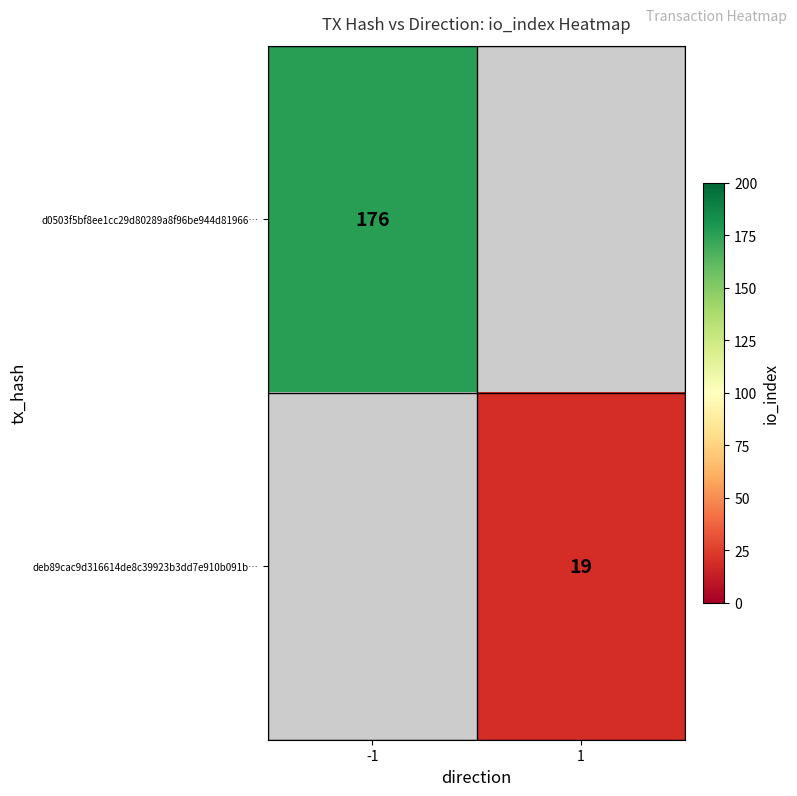

The value of deb89cac9d316614de8c39923b3dd7e910b091b… at 1 is 7. True or false?

False